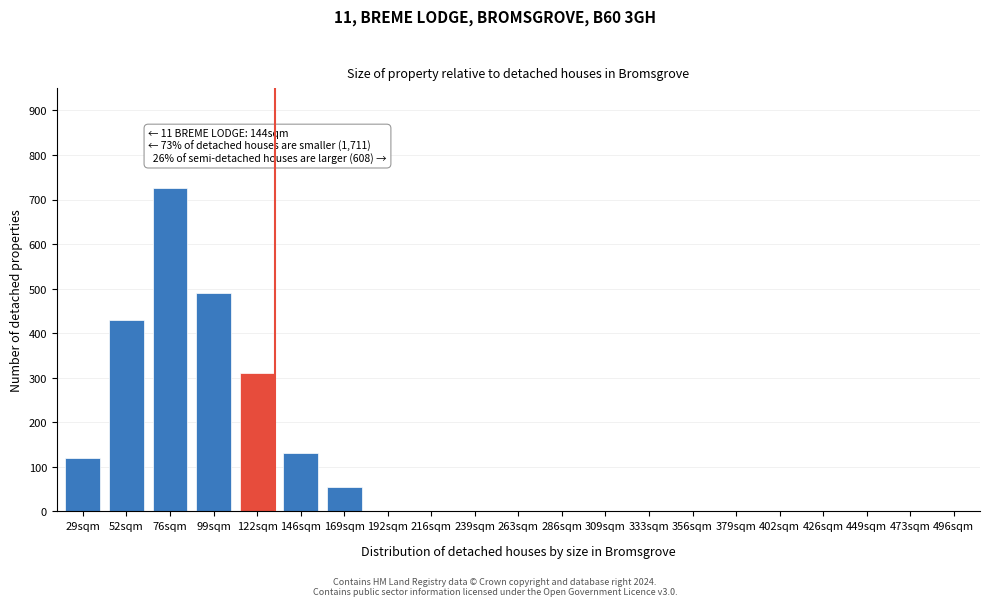

Reading right to left, list all the values displayed in this chart.

496sqm=0	473sqm=0	449sqm=0	426sqm=0	402sqm=0	379sqm=0	356sqm=0	333sqm=0	309sqm=0	286sqm=0	263sqm=0	239sqm=0	216sqm=0	192sqm=0	169sqm=55	146sqm=130	122sqm=310	99sqm=490	76sqm=725	52sqm=430	29sqm=120